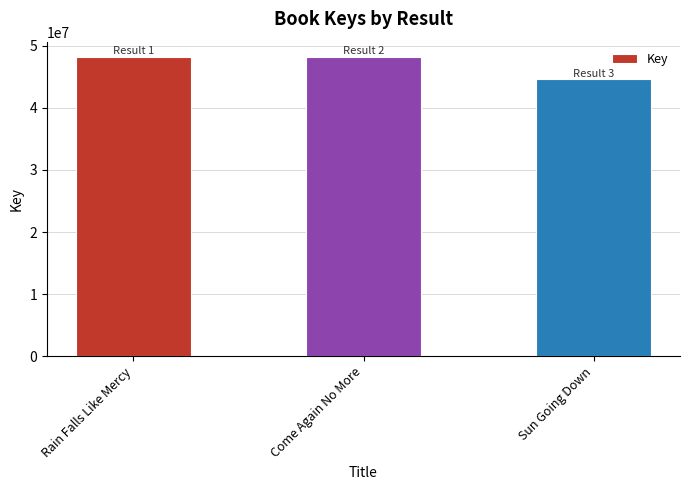

What is the value of the 1st bar from the left?

48260867